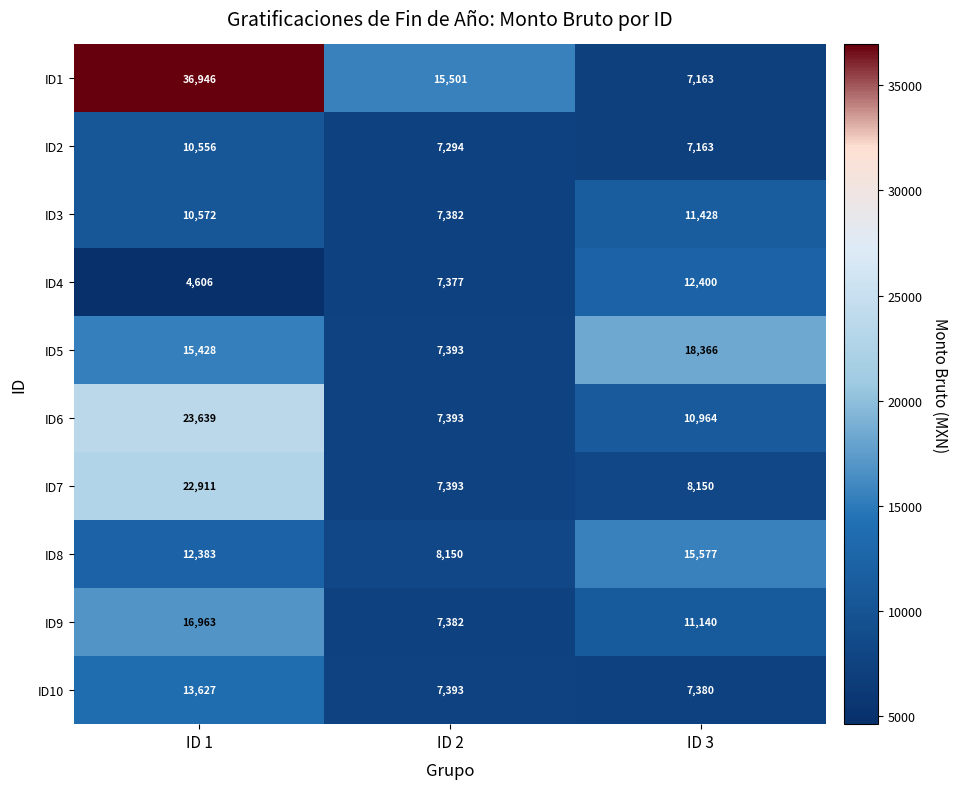

Is it true that ID1 equals 7163 at ID 3?

True